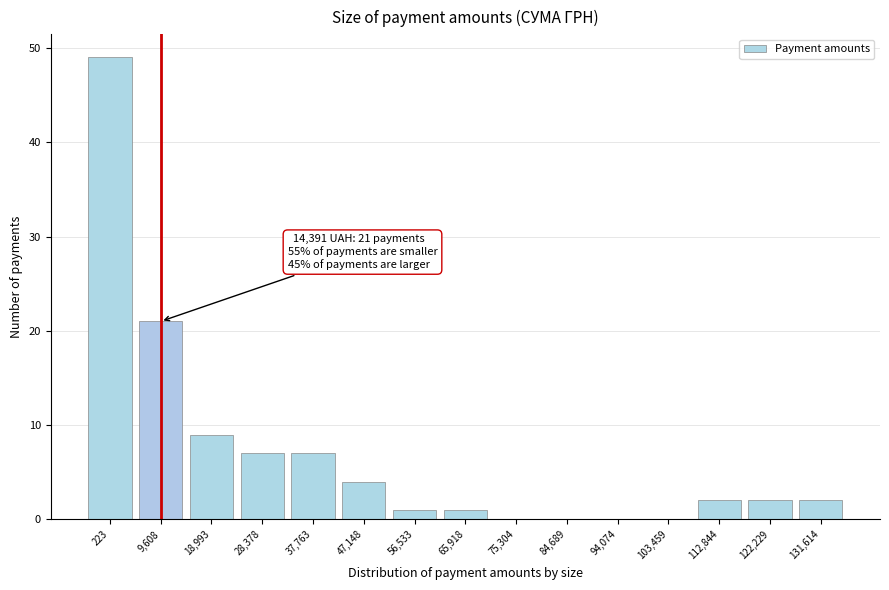

Reading right to left, list all the values displayed in this chart.

131,614=2	122,229=2	112,844=2	103,459=0	94,074=0	84,689=0	75,304=0	65,918=1	56,533=1	47,148=4	37,763=7	28,378=7	18,993=9	9,608=21	223=49